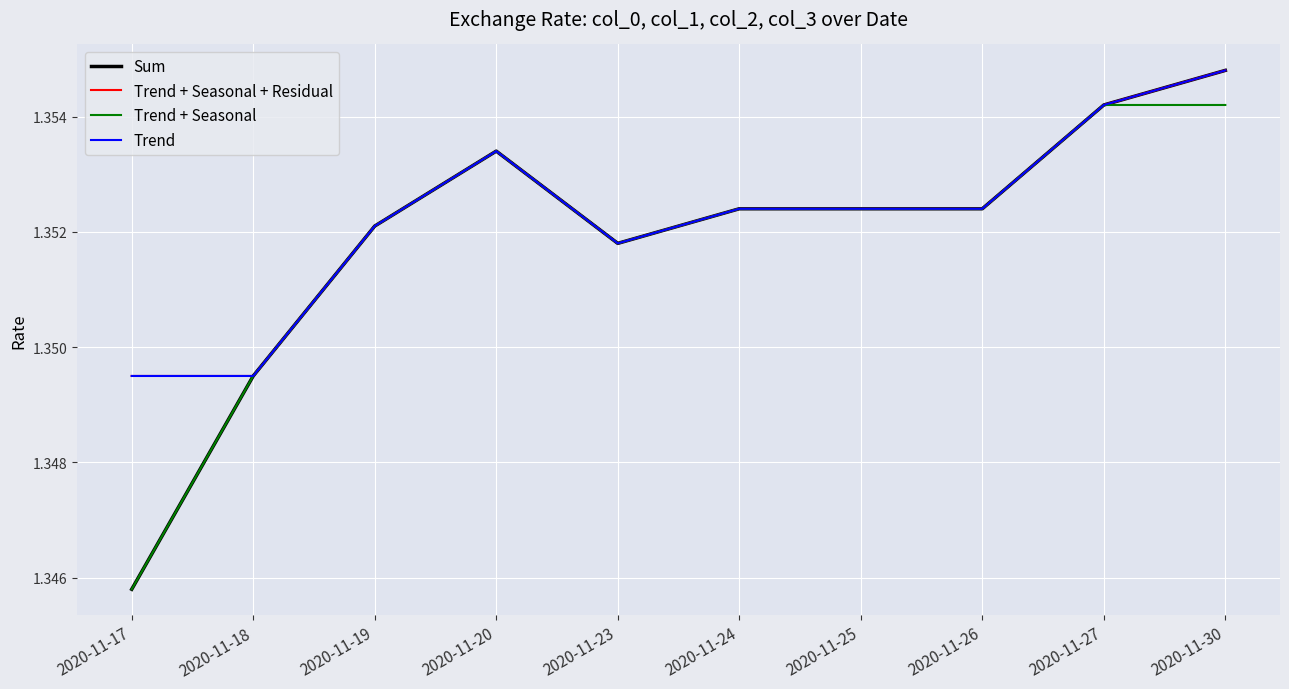

Reading left to right, transcribe all the data shown in this chart.

Sum: 1.3	1.3	1.4	1.4	1.4	1.4	1.4	1.4	1.4	1.4
Trend + Seasonal + Residual: 1.3	1.3	1.4	1.4	1.4	1.4	1.4	1.4	1.4	1.4
Trend + Seasonal: 1.3	1.3	1.4	1.4	1.4	1.4	1.4	1.4	1.4	1.4
Trend: 1.3	1.3	1.4	1.4	1.4	1.4	1.4	1.4	1.4	1.4